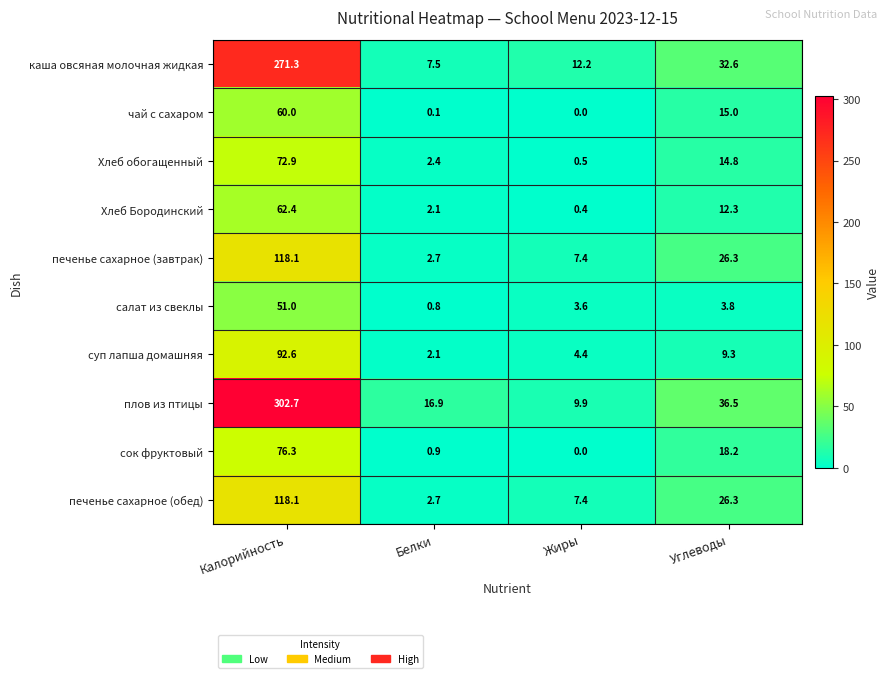

What is the difference between the maximum and second lowest values in the печенье сахарное (завтрак) series?

110.7